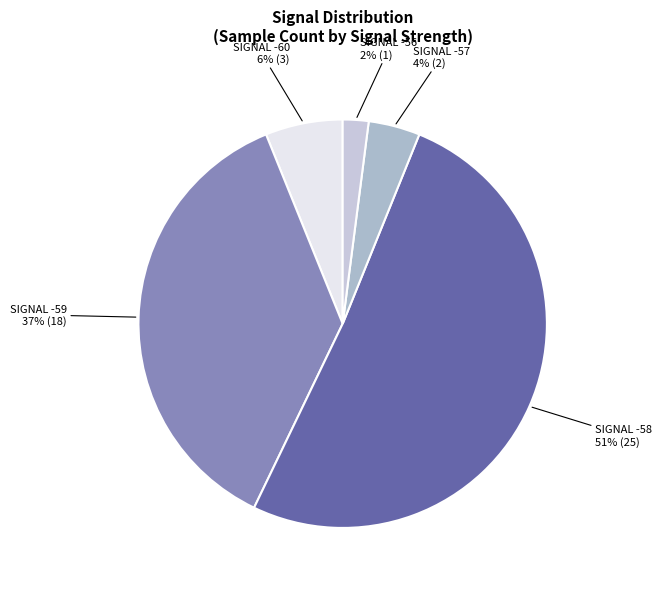

Which slice is the largest?

-58